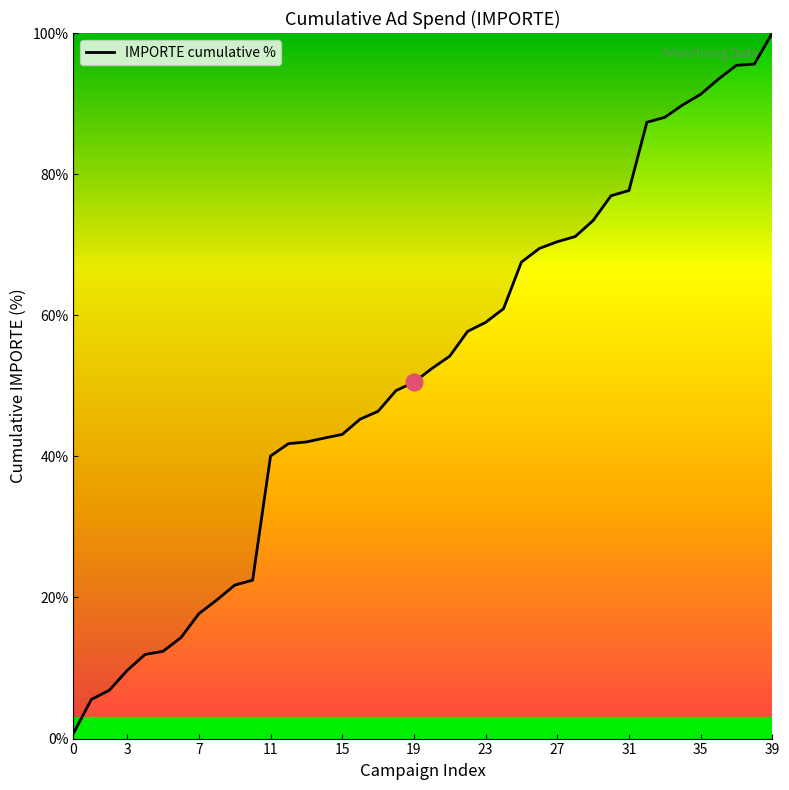

What is the greatest value displayed?

100.0